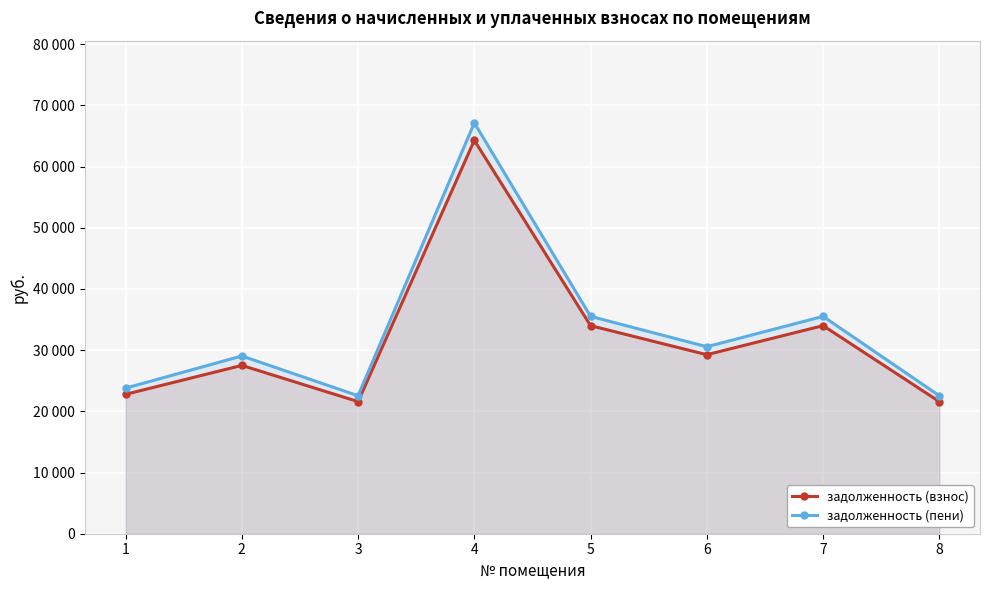

True or false: задолженность (взнос) and задолженность (пени) intersect in this chart.

False